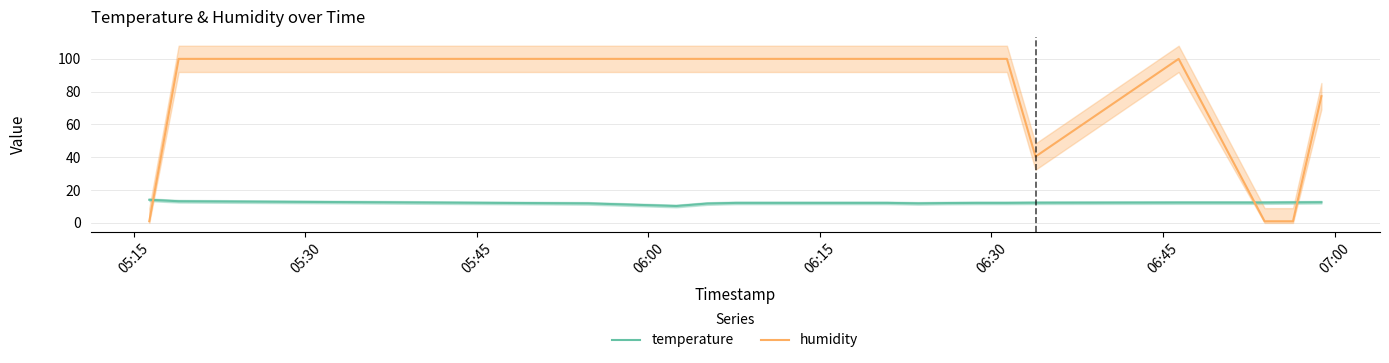

What is the smallest value displayed?

1.0